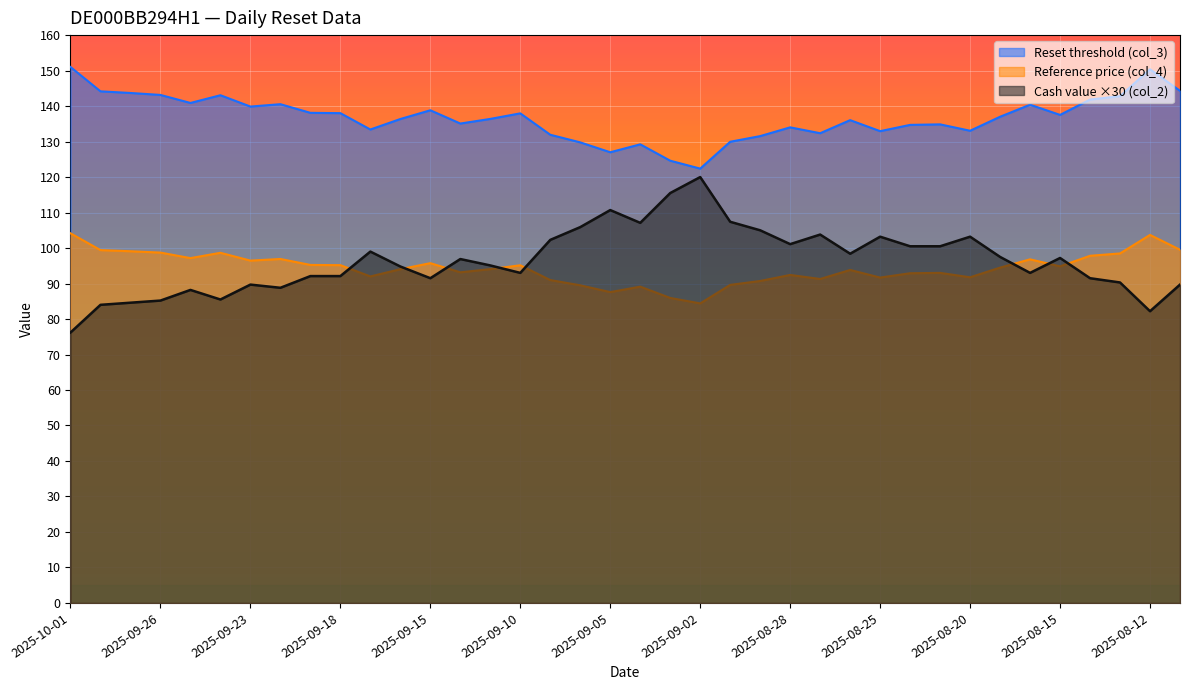

The value of Reset threshold (col_3) at 2025-09-11 is 136.4. True or false?

True